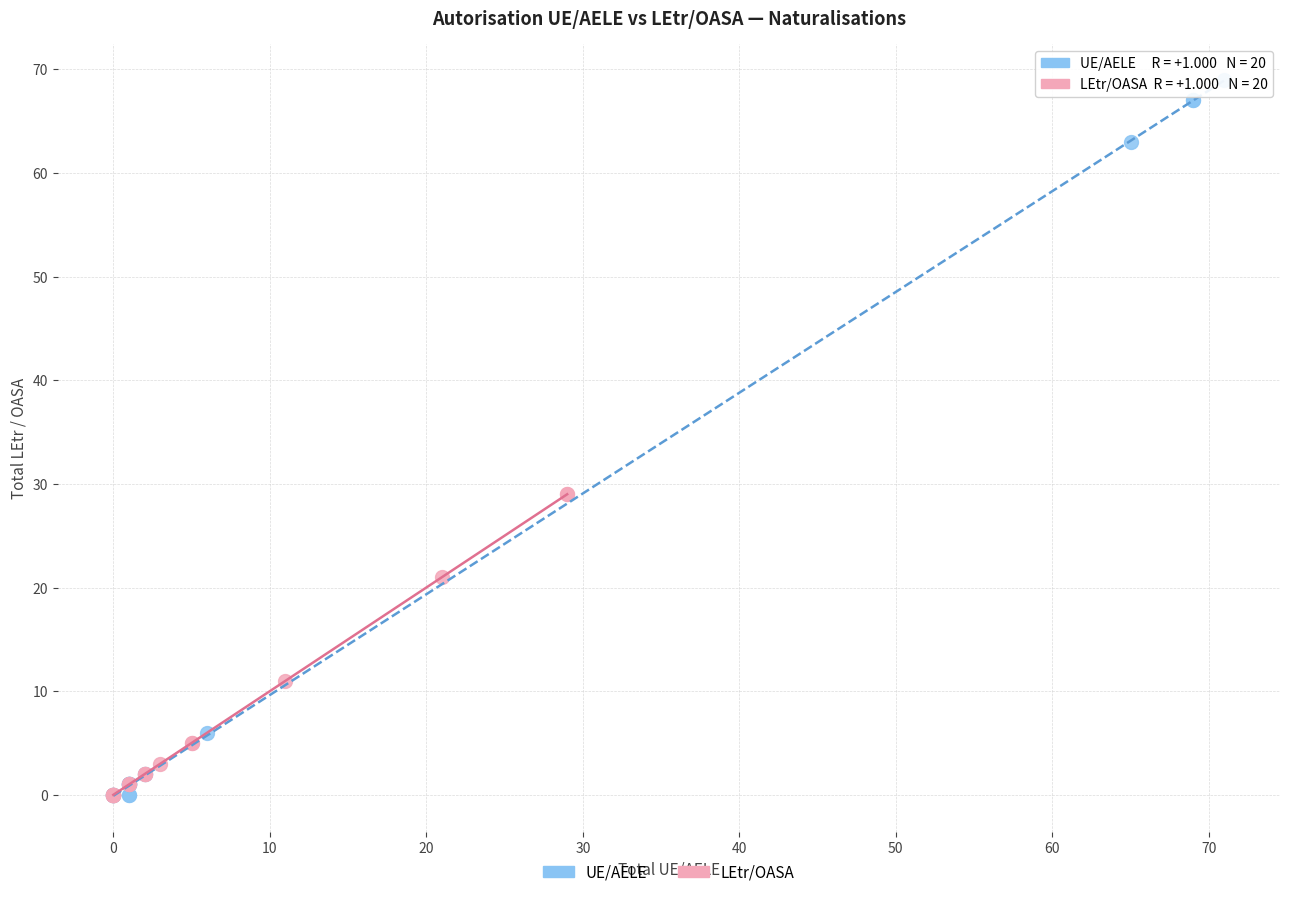

Which series reaches the maximum Y coordinate?

UE/AELE